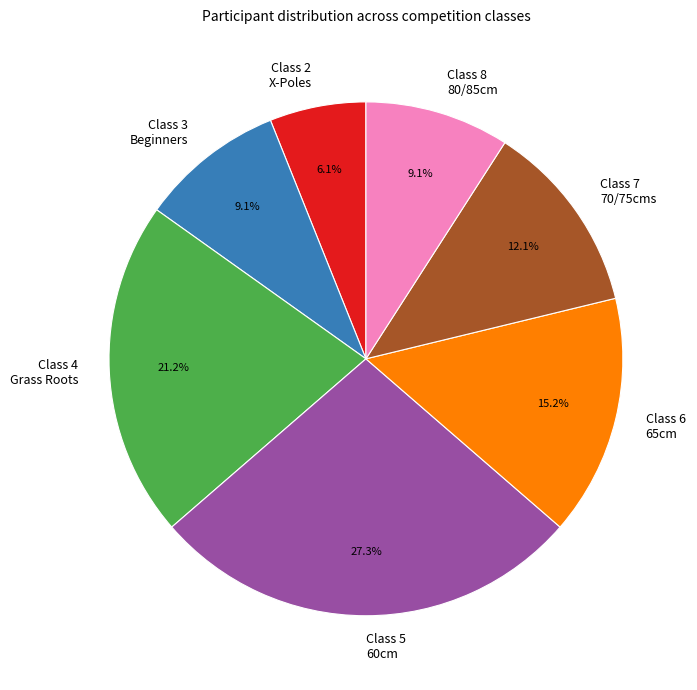

Is there any slice that represents more than half of the pie?

No